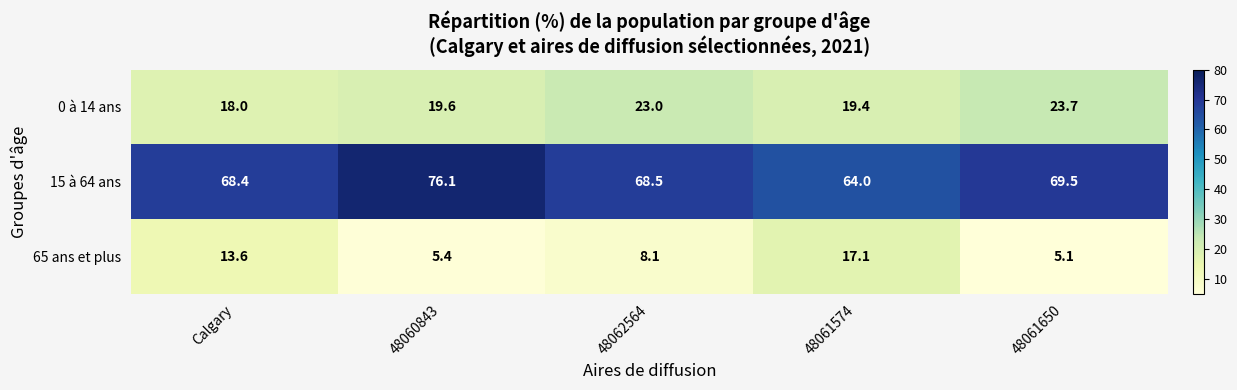

What is the difference between the highest and lowest values at 48061650?

64.4